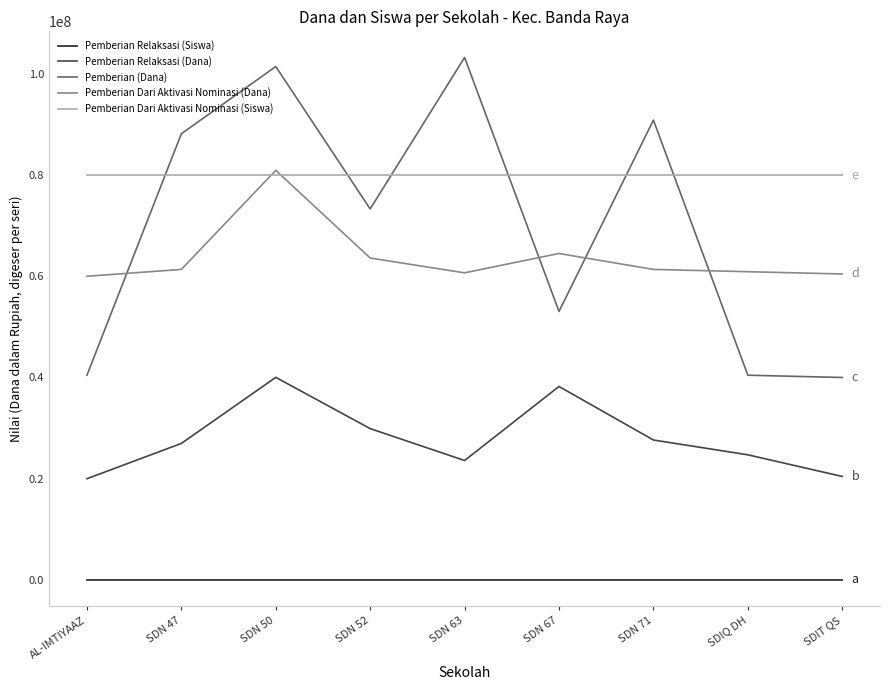

Is this an area chart (filled region under the line)?

No